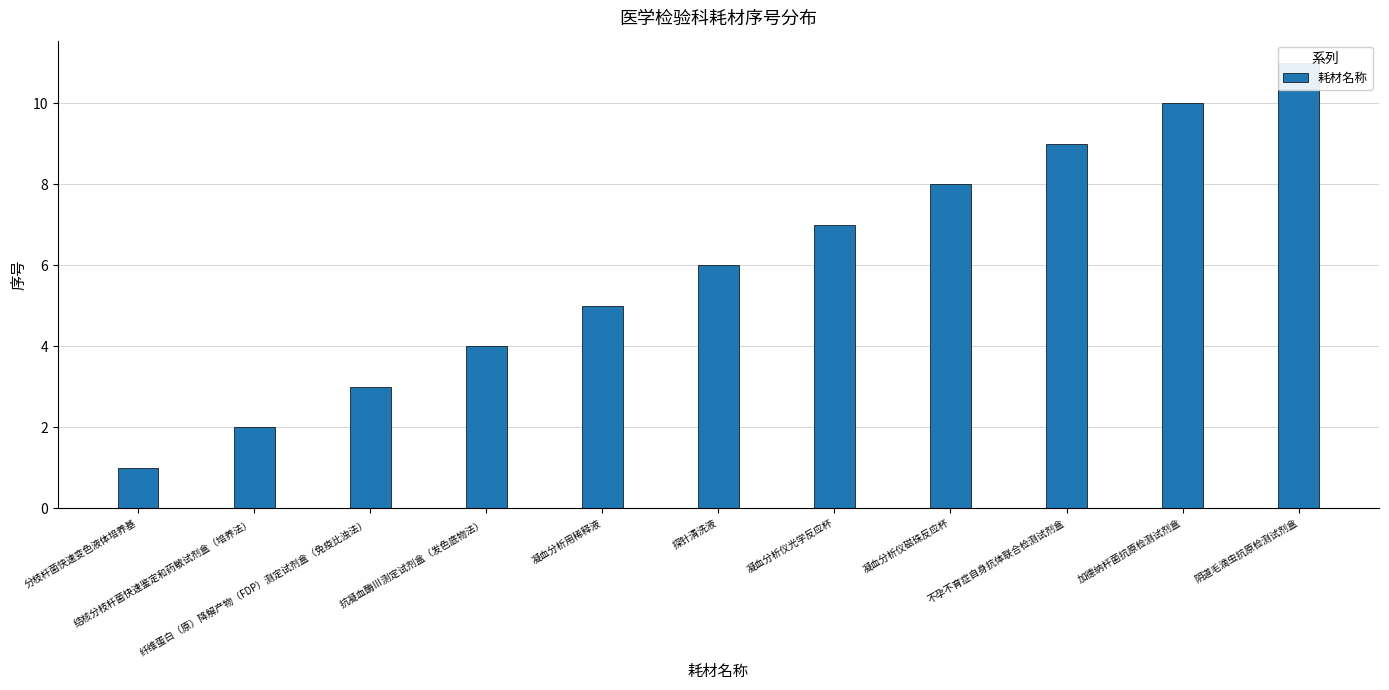

Rank the categories by value from lowest to highest.

分枝杆菌快速变色液体培养基, 结核分枝杆菌快速鉴定和药敏试剂盒（培养法）, 纤维蛋白（原）降解产物（FDP）测定试剂盒（免疫比浊法）, 抗凝血酶Ⅲ测定试剂盒（发色底物法）, 凝血分析用稀释液, 探针清洗液, 凝血分析仪光学反应杯, 凝血分析仪磁珠反应杯, 不孕不育症自身抗体联合检测试剂盒, 加德纳杆菌抗原检测试剂盒, 阴道毛滴虫抗原检测试剂盒